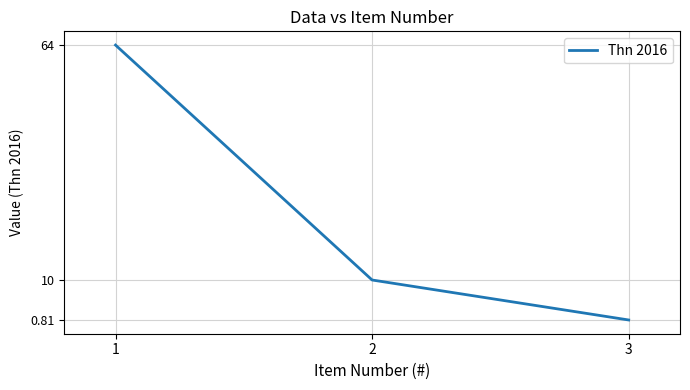

How many categories are shown in the chart?

3